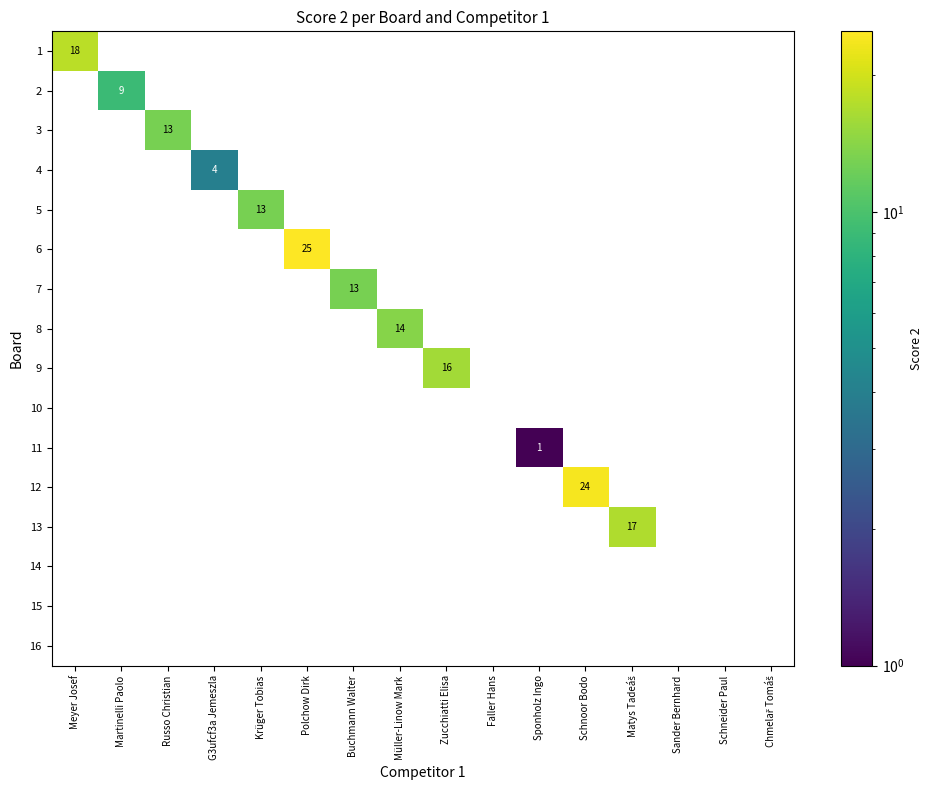

Is the value of 15 at Sander Bernhard greater than the value of 7 at Russo Christian?

No